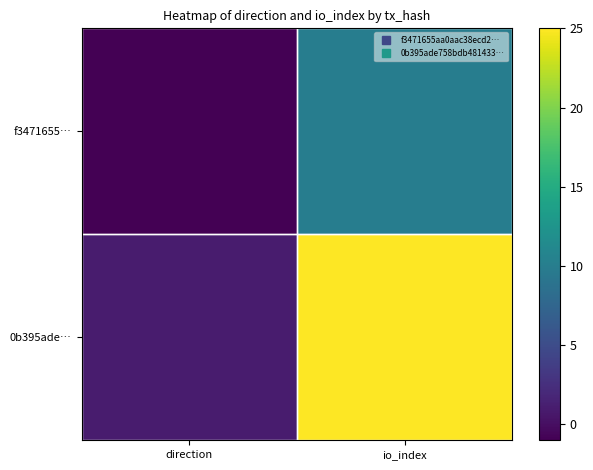

What is the total value across all series at io_index?

35